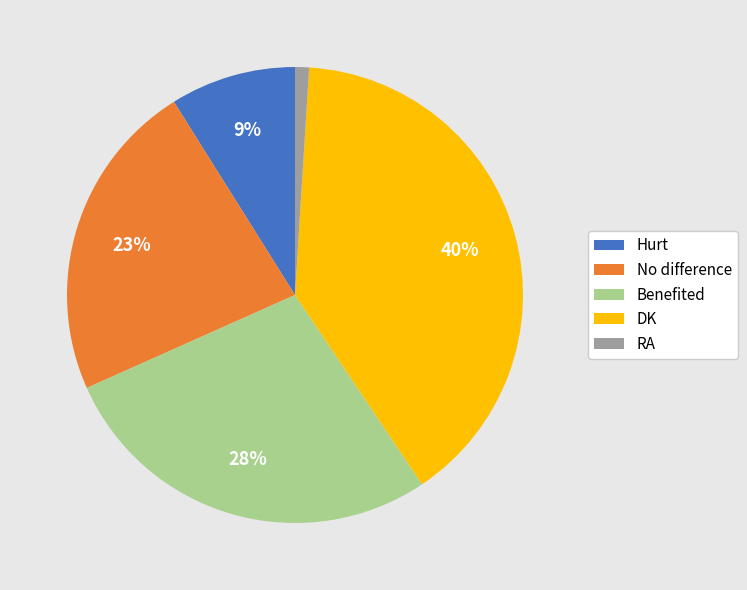

True or false: Benefited accounts for 28% of the total.

True